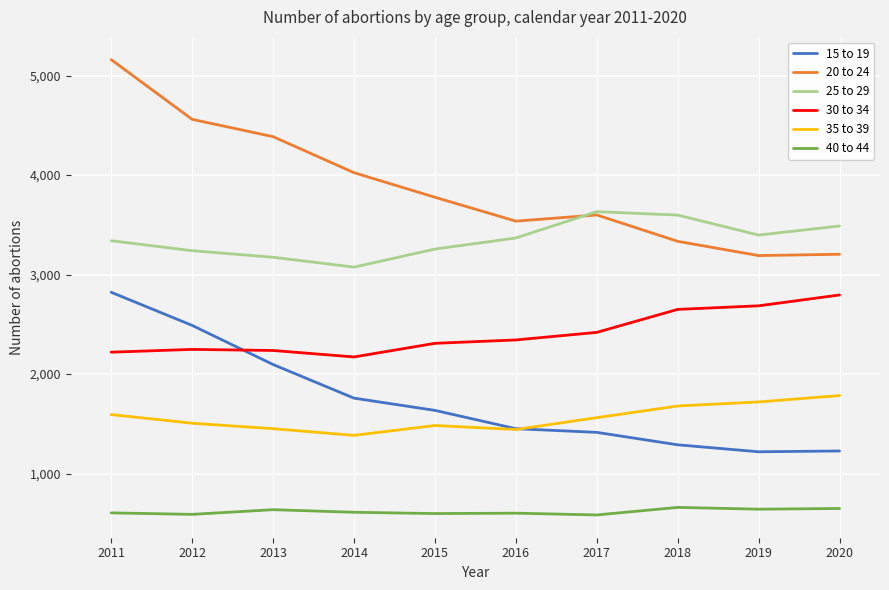

How many intersections are there between 15 to 19 and 30 to 34?

1